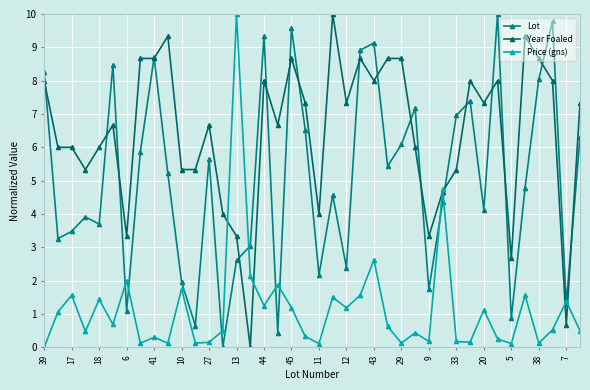

What is the difference between the maximum and minimum values in the Lot series?

10.0